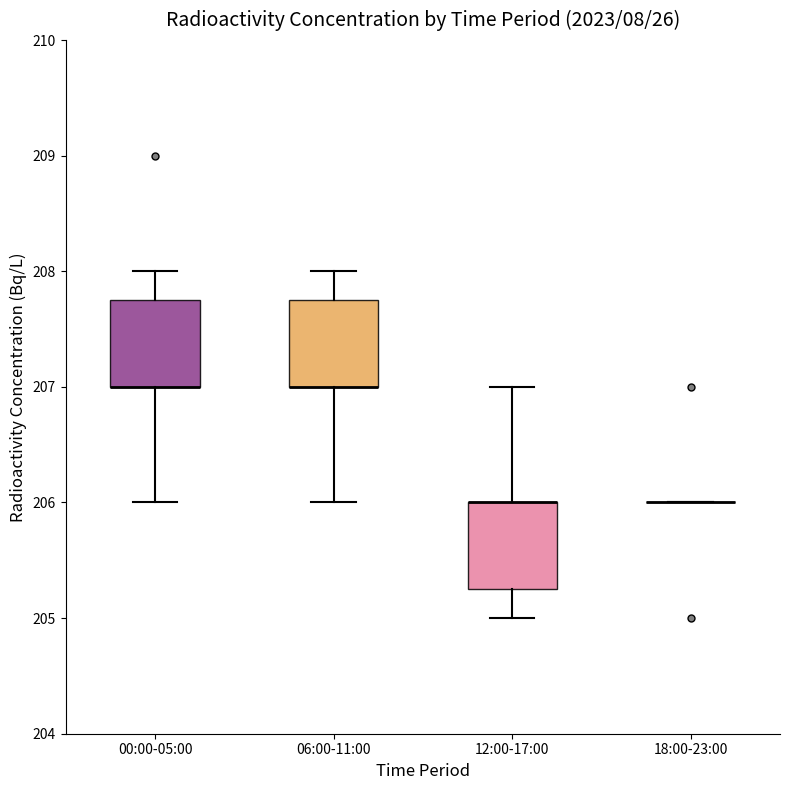

Reading left to right, read every box against the y-axis: the position of its median line, the range the box covers, and the ends of its whiskers. The values are not printed on the chart, so give them approximately, as read against the axis.

00:00-05:00: median 207.0 (drawn on the box's lower edge), box 207.0 to 207.8, whiskers 206.0 to 208.0
06:00-11:00: median 207.0 (drawn on the box's lower edge), box 207.0 to 207.8, whiskers 206.0 to 208.0
12:00-17:00: median 206.0 (drawn on the box's upper edge), box 205.3 to 206.0, whiskers 205.0 to 207.0
18:00-23:00: box collapsed to a line at 206.0, whiskers 206.0 to 206.0